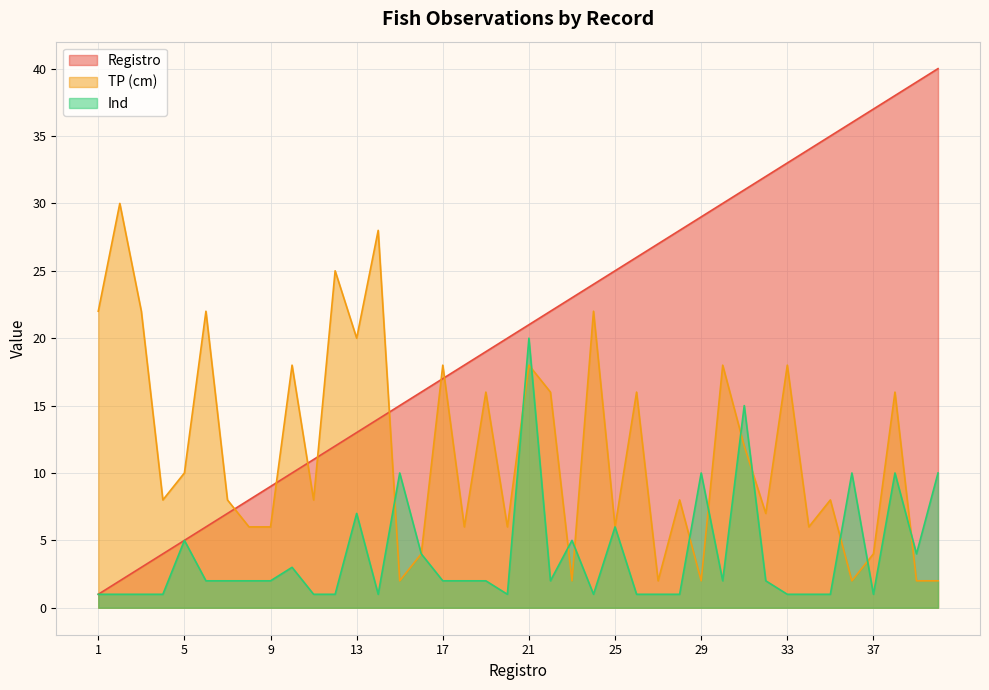

Is it true that TP (cm) equals 3 at 36?

False